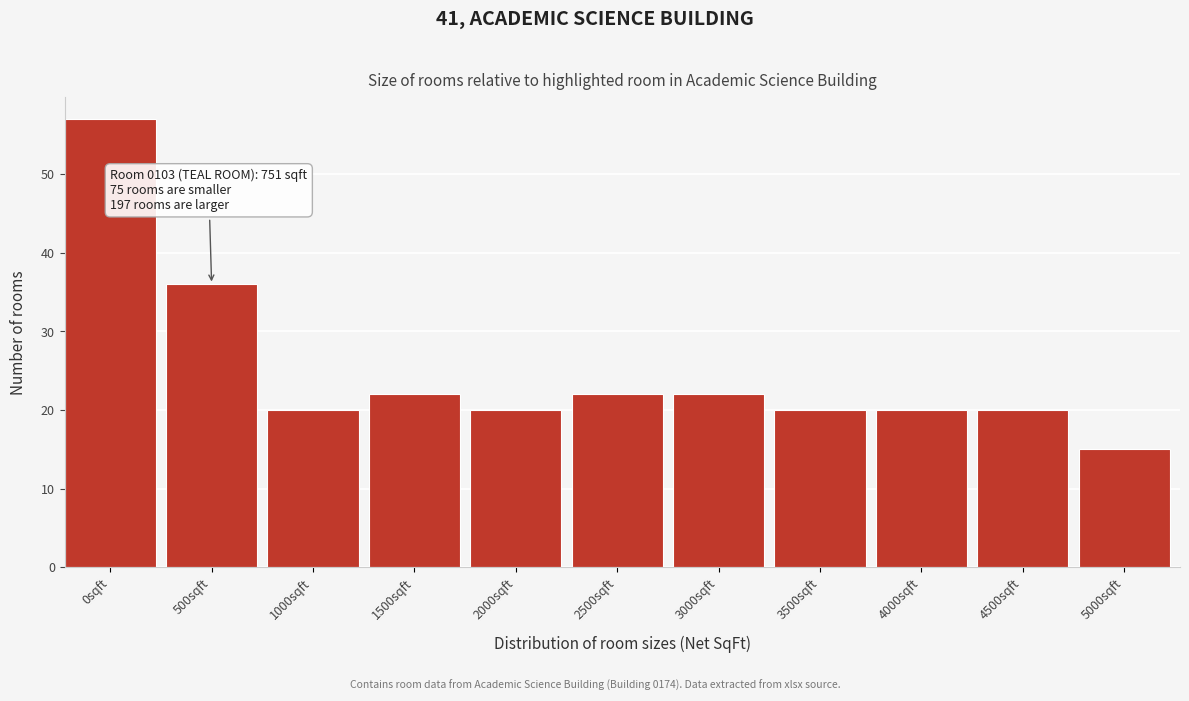

Reading left to right, transcribe all the data shown in this chart.

0sqft=57	500sqft=36	1000sqft=20	1500sqft=22	2000sqft=20	2500sqft=22	3000sqft=22	3500sqft=20	4000sqft=20	4500sqft=20	5000sqft=15